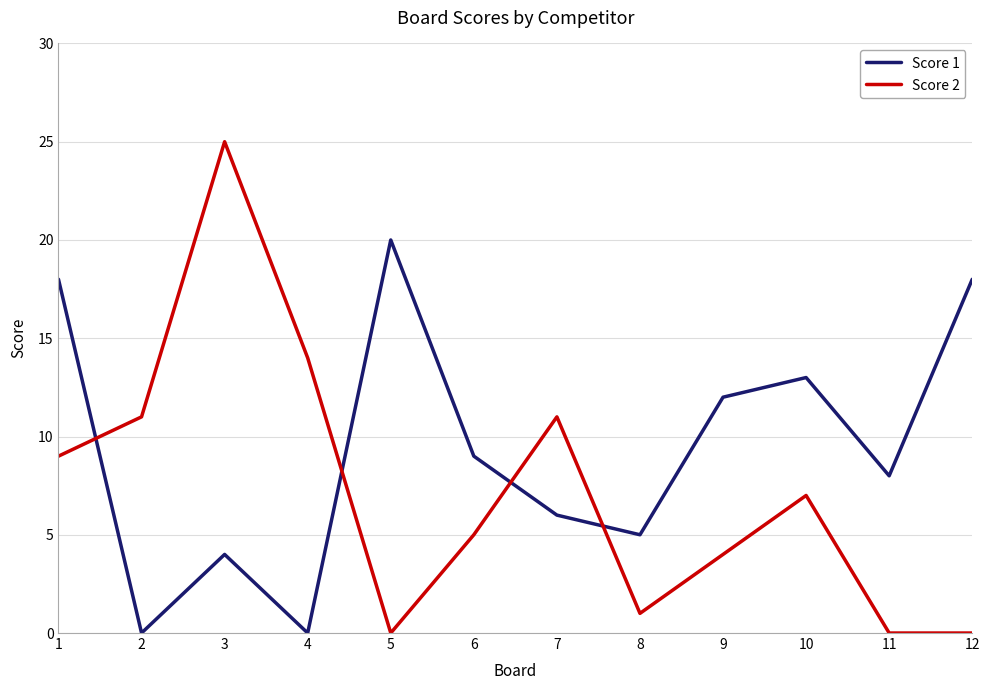

What is the spread (max minus min) of values at 5?

20